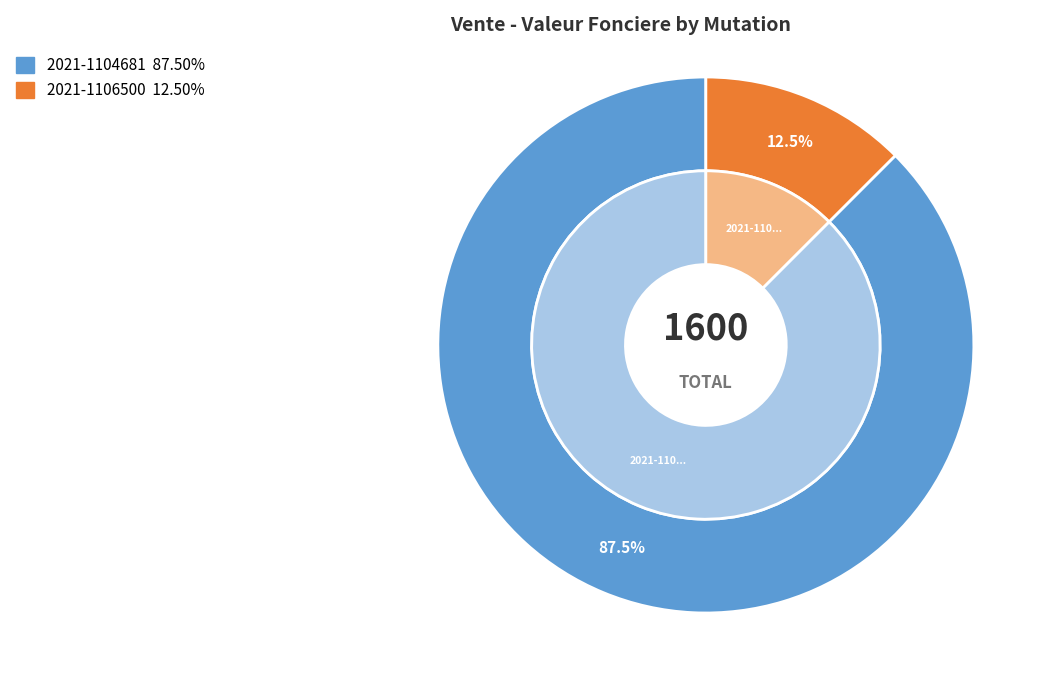

Rank the categories by value from lowest to highest.

2021-1106500, 2021-1104681